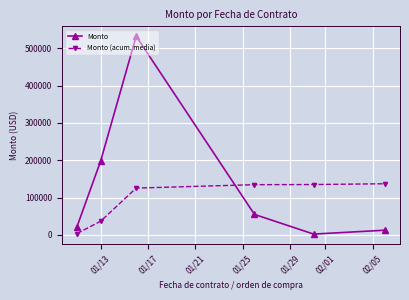

True or false: Monto has more than 1 interior local peaks.

False